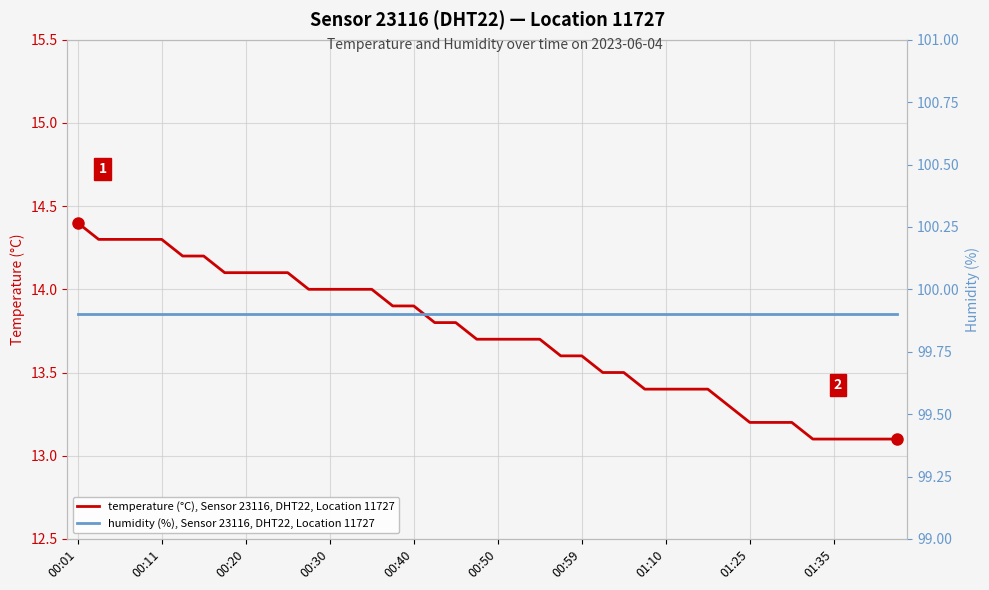

The temperature (°C), Sensor 23116, DHT22, Location 11727 series shows 21.0 at 00:20. True or false?

False